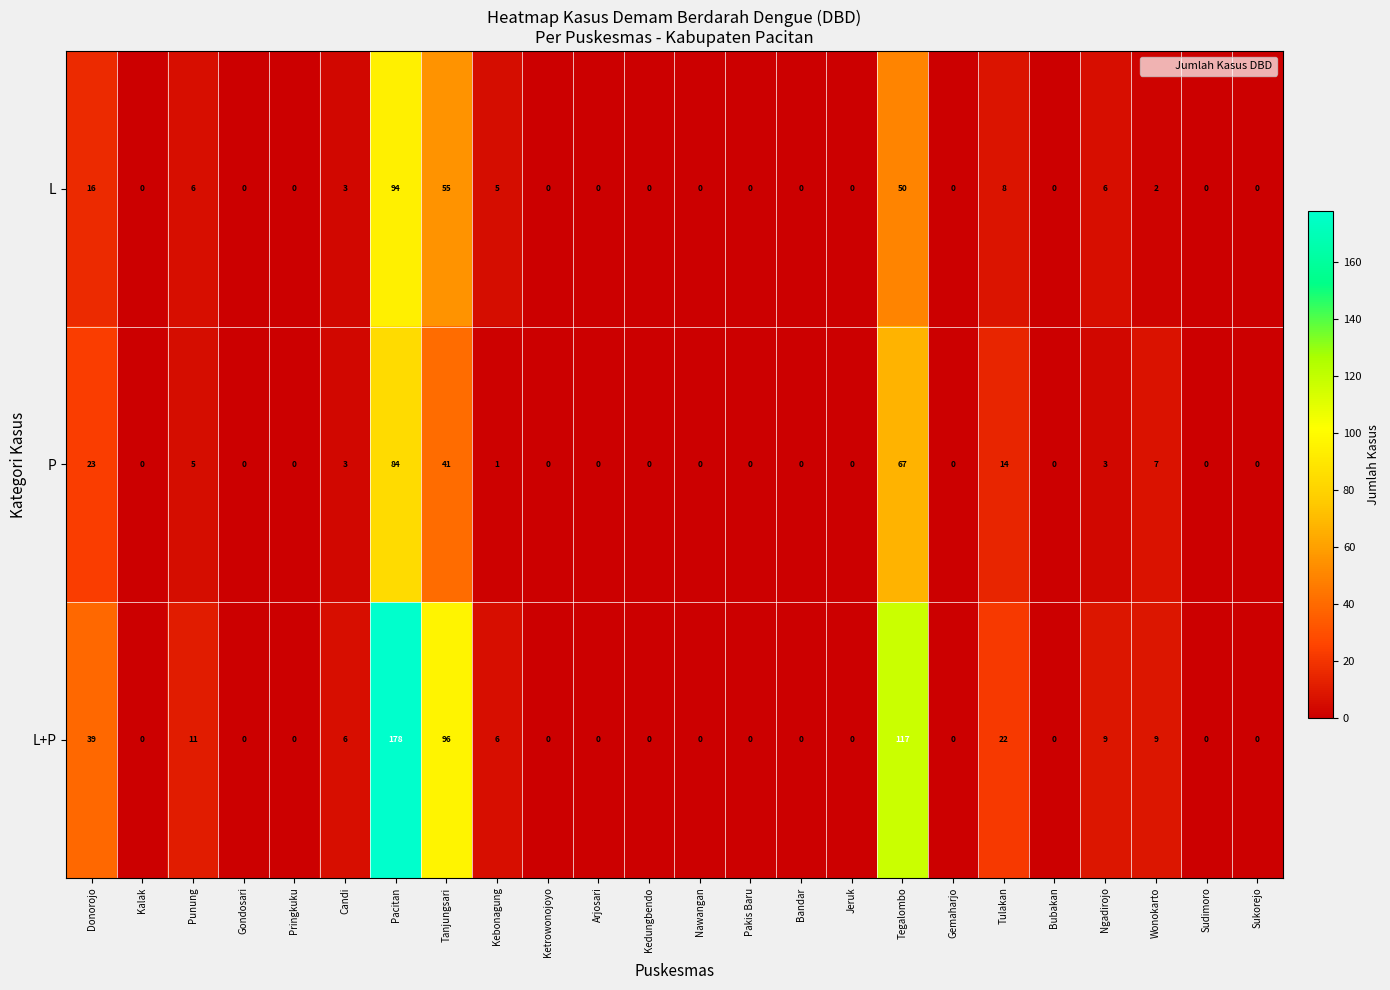

How many categories are shown in the chart?

24